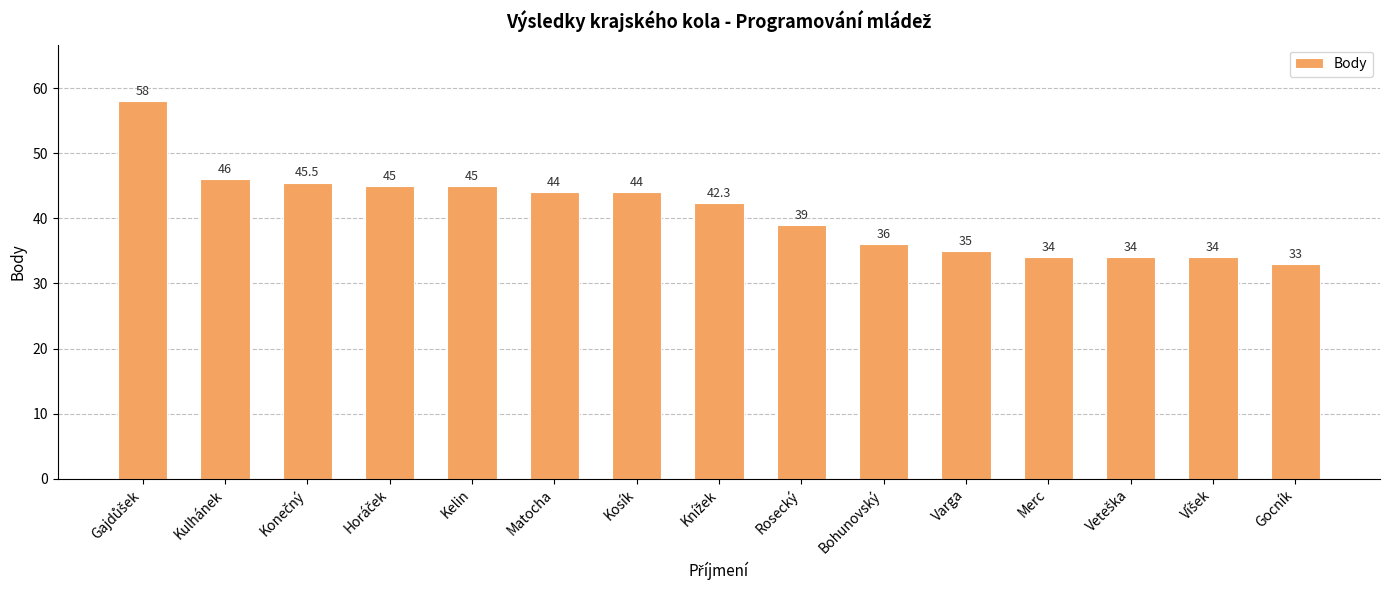

Is it true that the value at Bohunovský is 36.0?

True